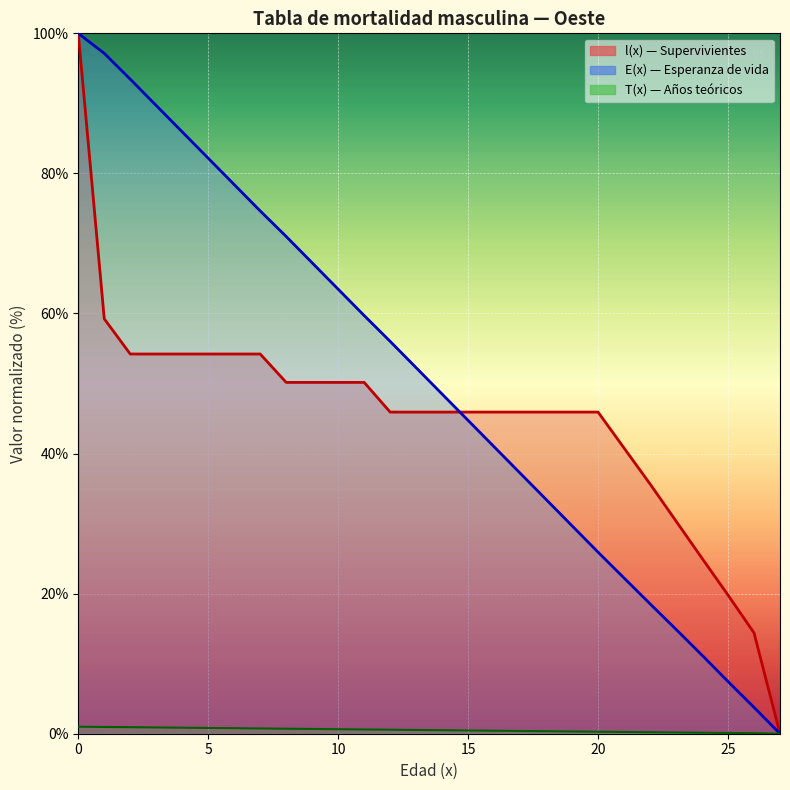

What is the average value of the E(x) series?

50.3